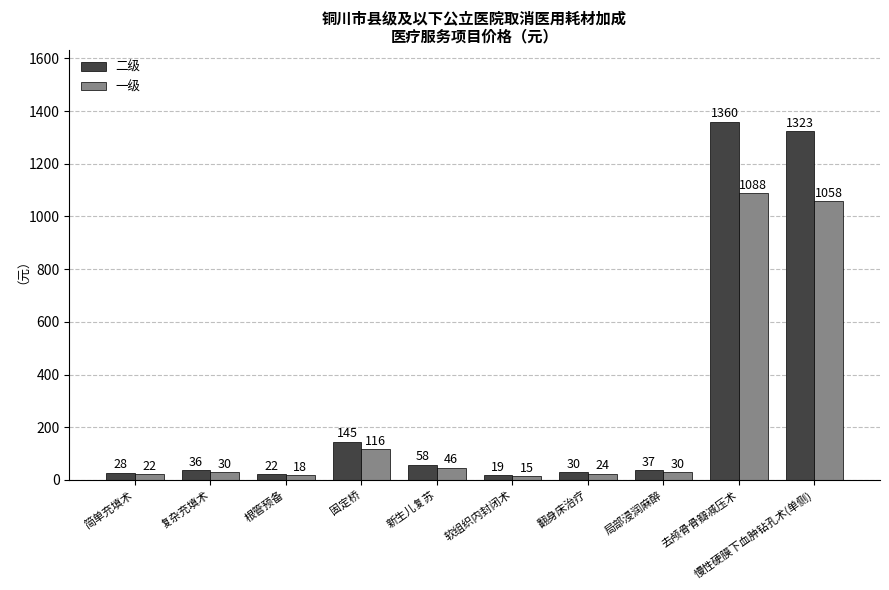

Rank the series by their average value, from lowest to highest.

一级, 二级